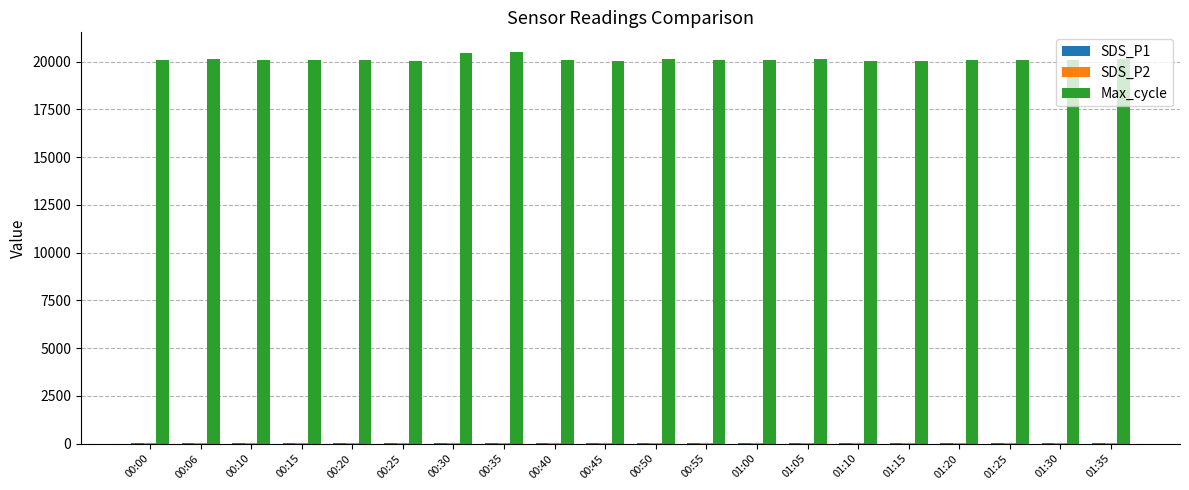

Which series has the largest total across all categories?

Max_cycle